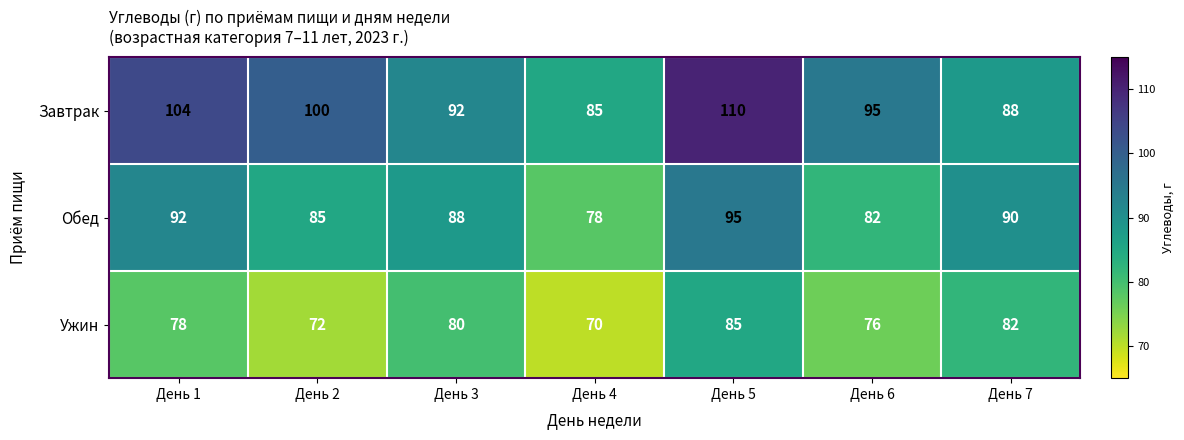

Is the value of Обед at День 6 greater than the value of Завтрак at День 2?

No